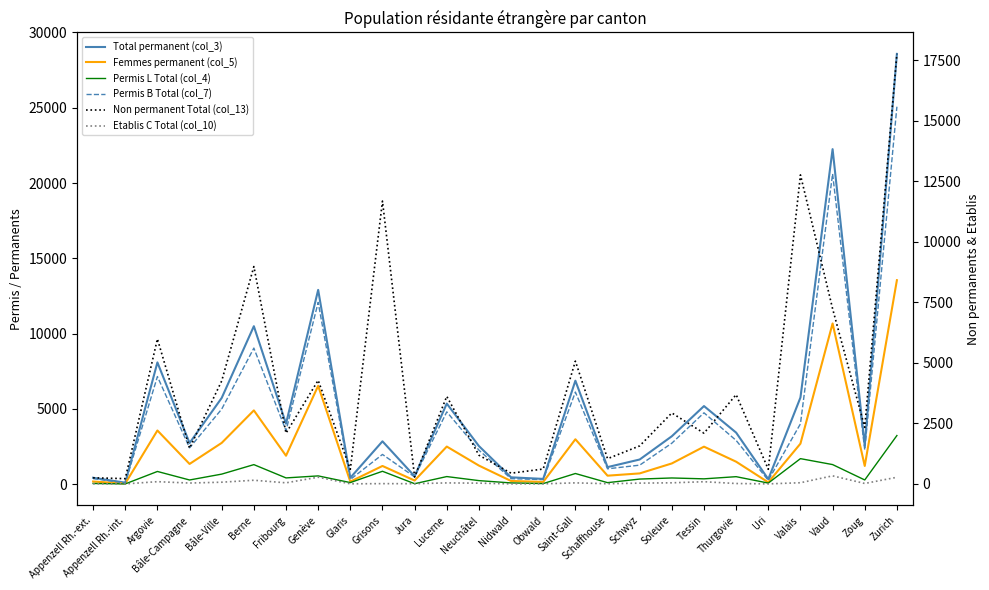

Which series has the largest total across all categories?

Total permanent (col_3)